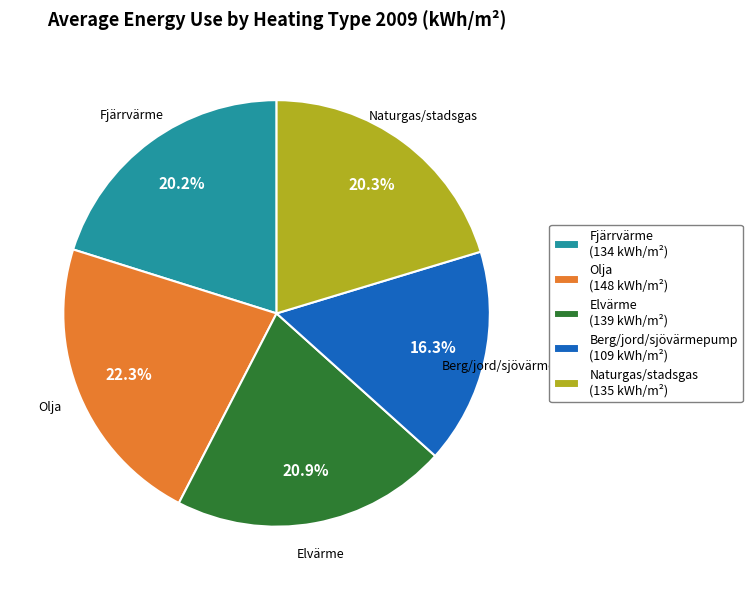

To the nearest percent, what is the combined percentage of Fjärrvärme and Naturgas/stadsgas?

40%